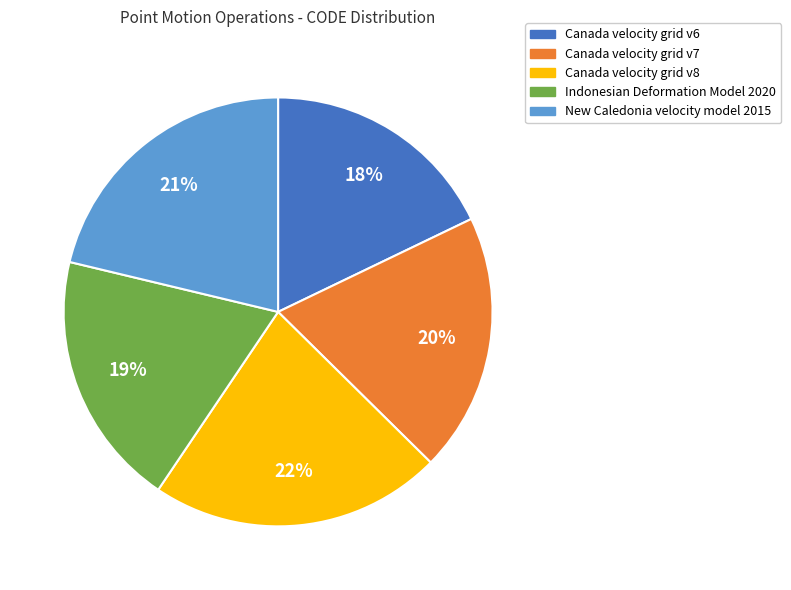

To the nearest percent, what is the combined percentage of Canada velocity grid v6 and Canada velocity grid v8?

40%